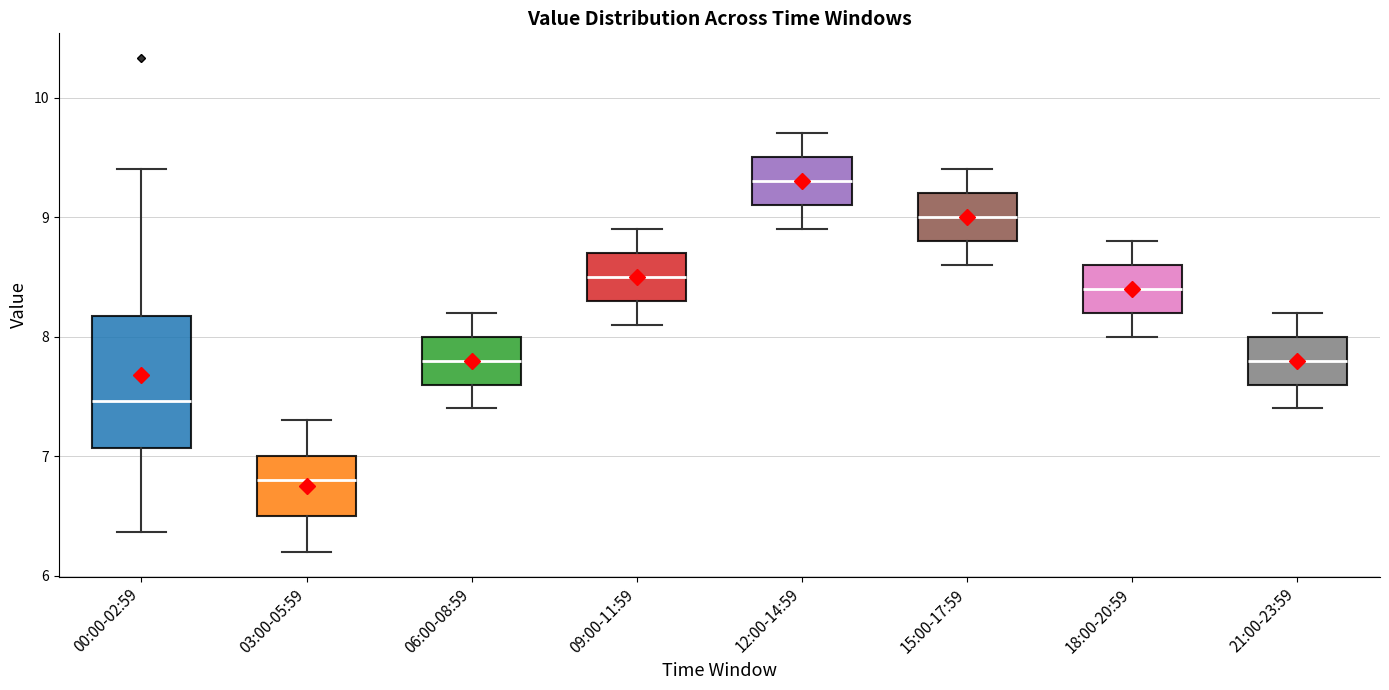

Which box is the tallest, from its lower edge to its upper edge?

00:00-02:59